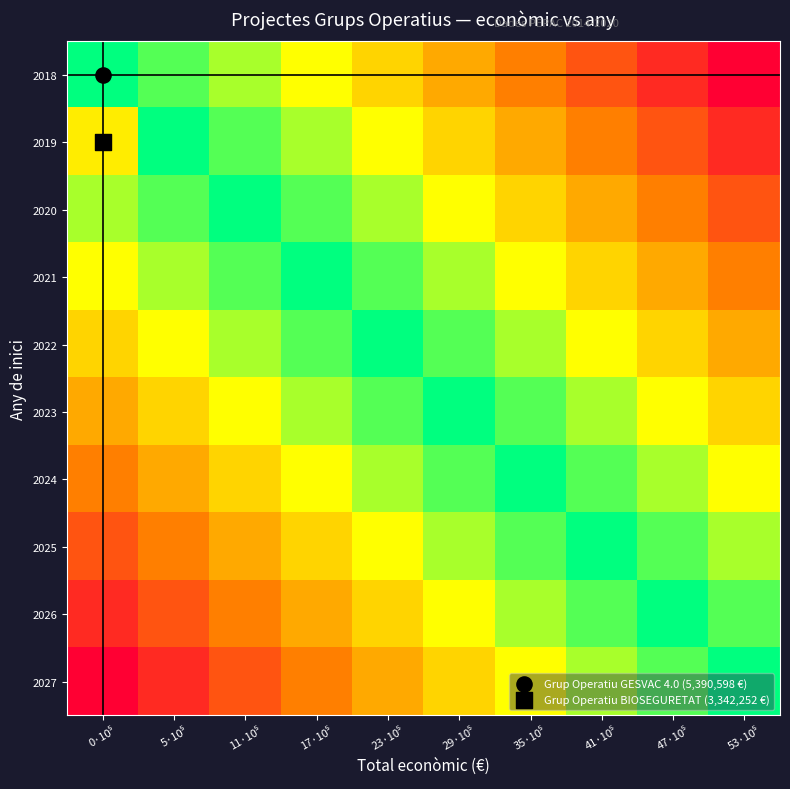

What is the maximum value shown in the chart?

5390598.0